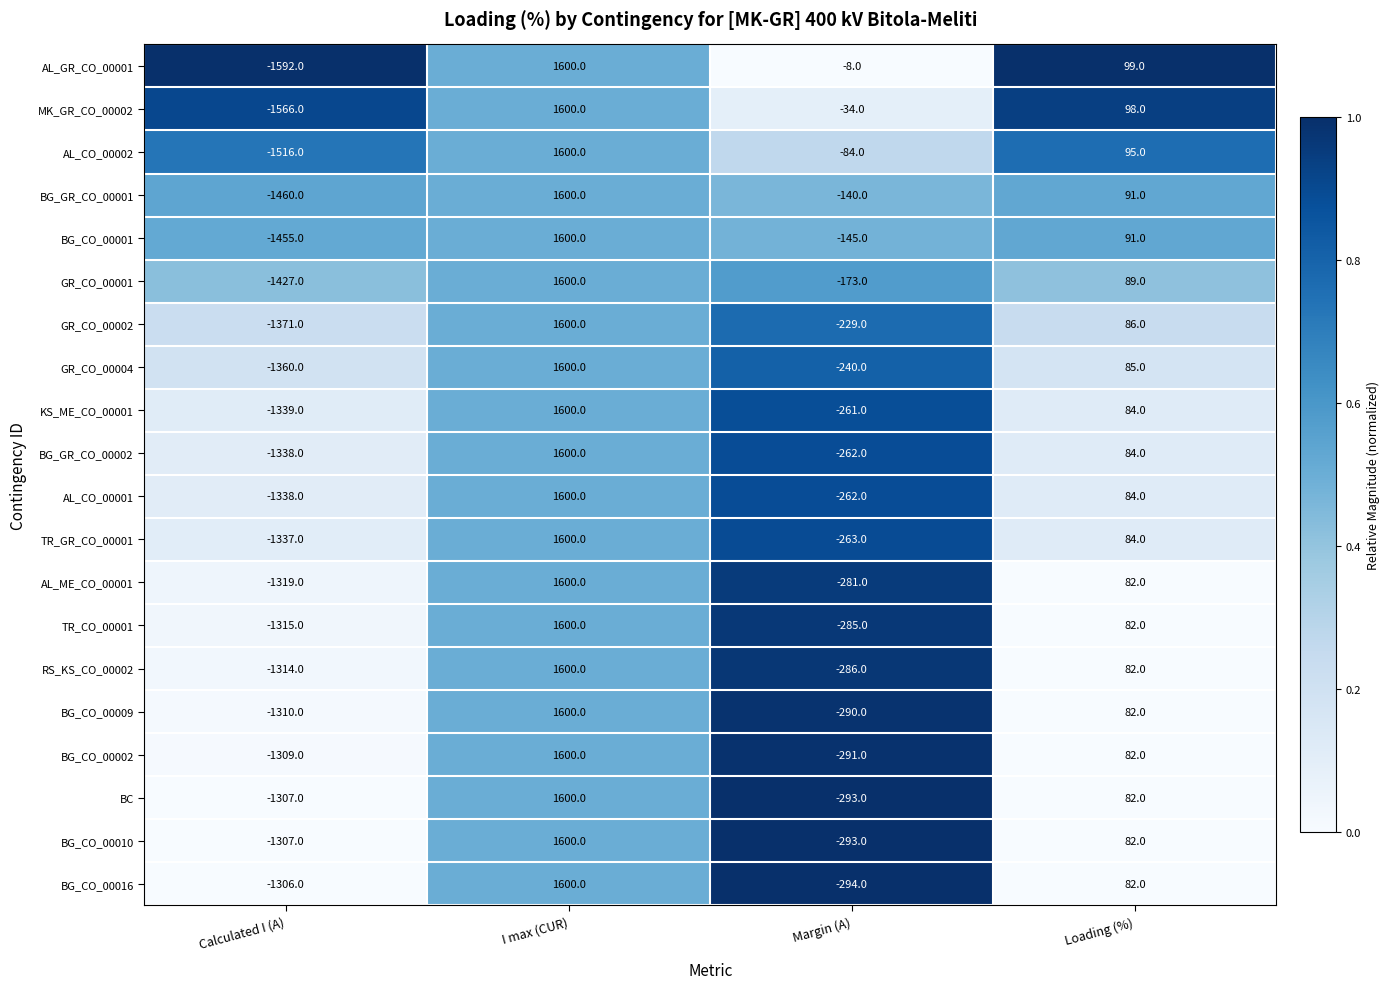

What is the lowest value of the TR_CO_00001 series?

-1315